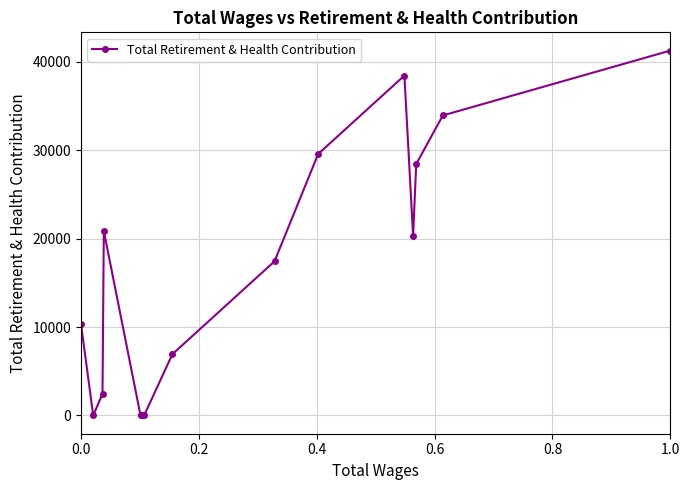

How many data points does each series have?

15